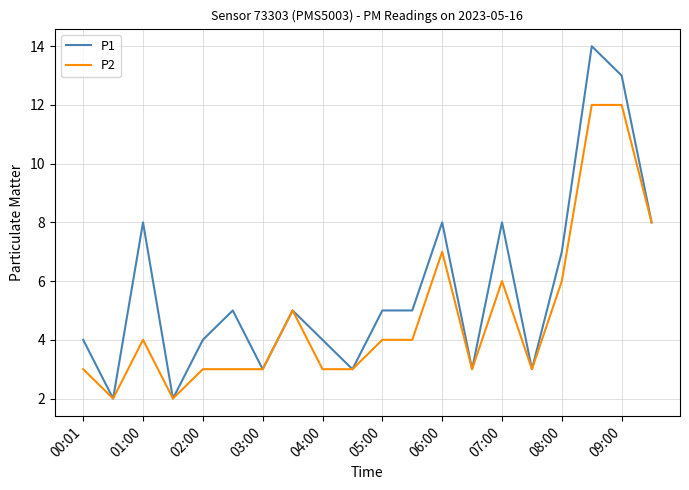

List the series in order of their overall mean, highest first.

P1, P2